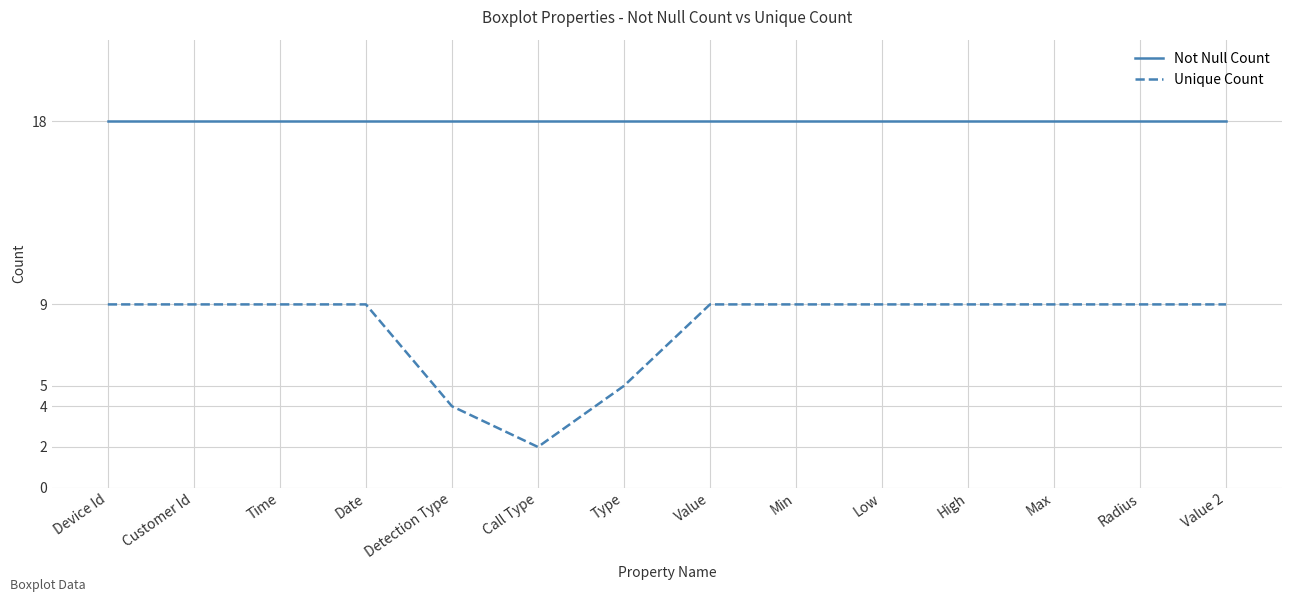

Count the Unique Count values in the range 9 to 10.

11